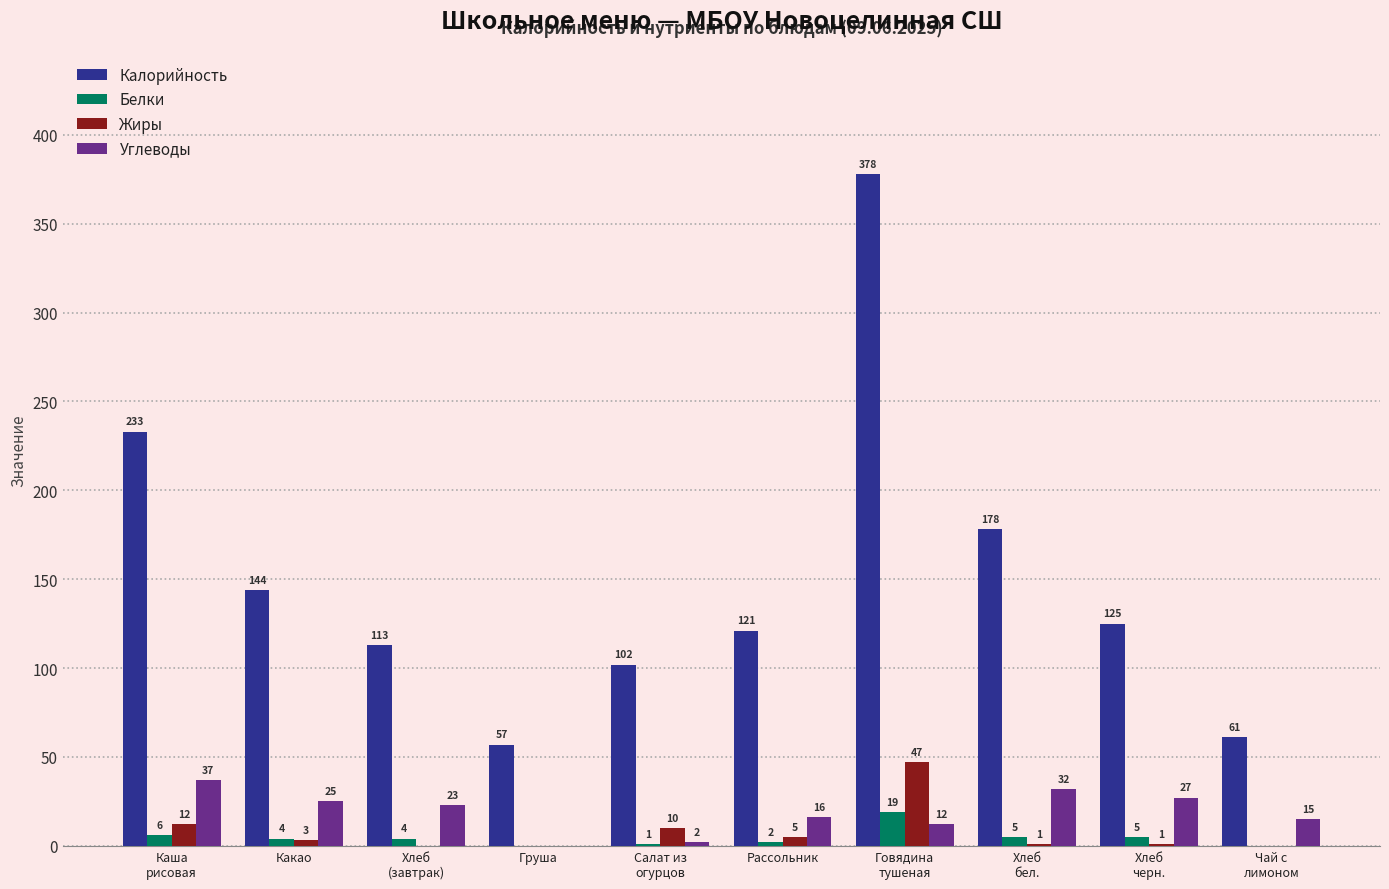

What is the sum of all Калорийность values?

1512